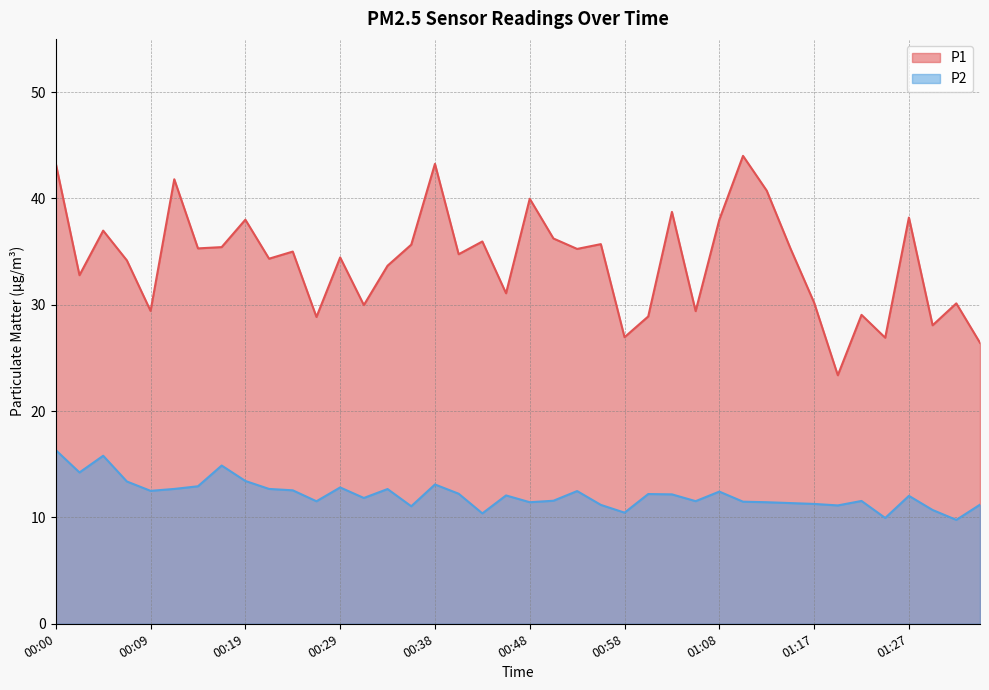

What is the maximum value for P1?

44.0